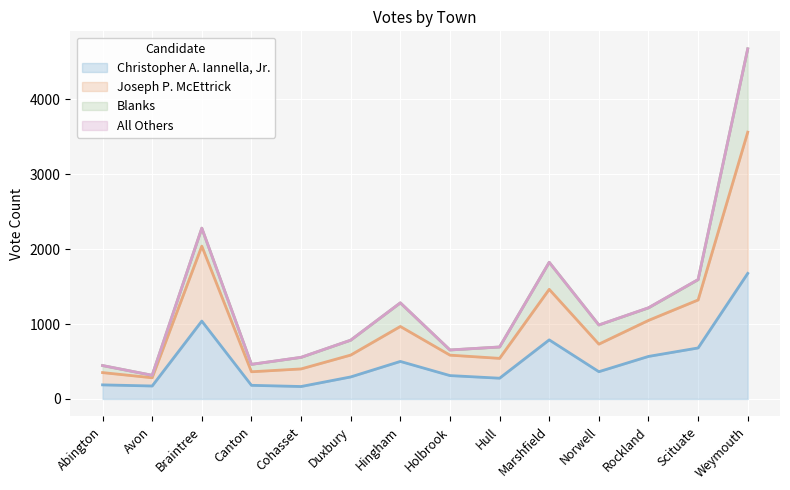

The value of Christopher A. Iannella, Jr. at Canton is 182. True or false?

True